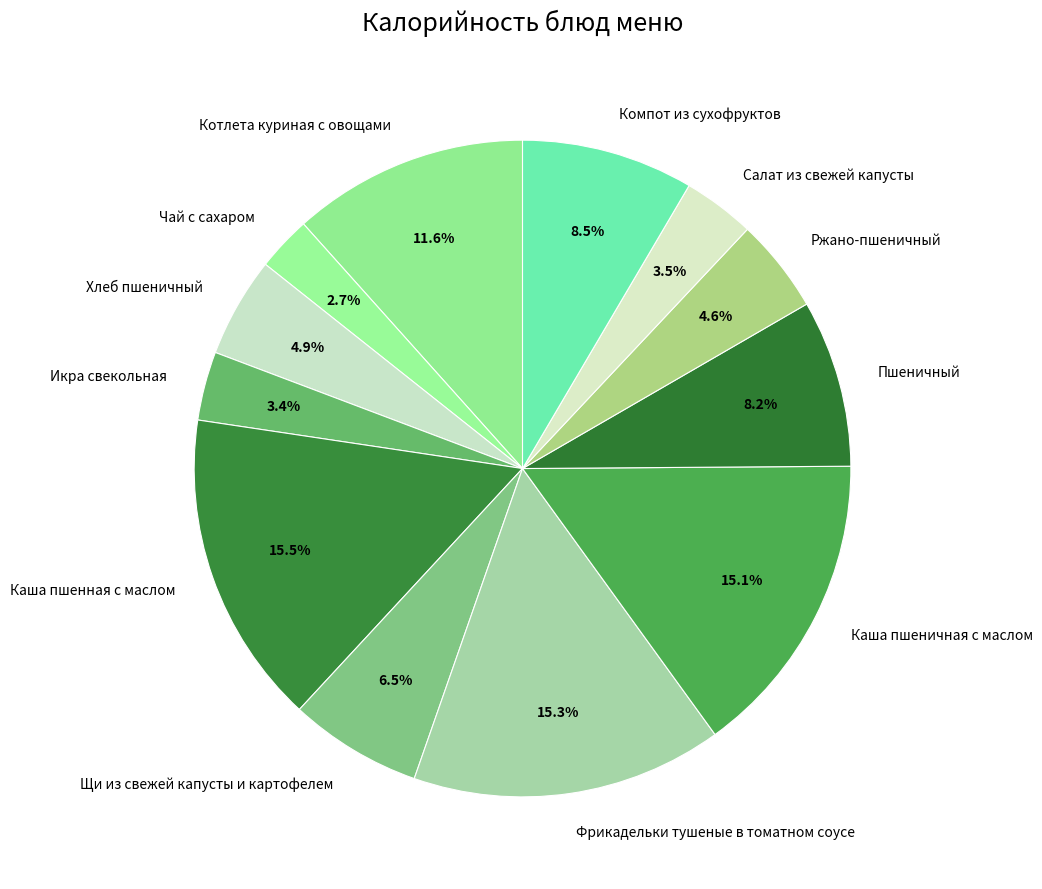

Does Компот из сухофруктов represent more than half of the total?

No